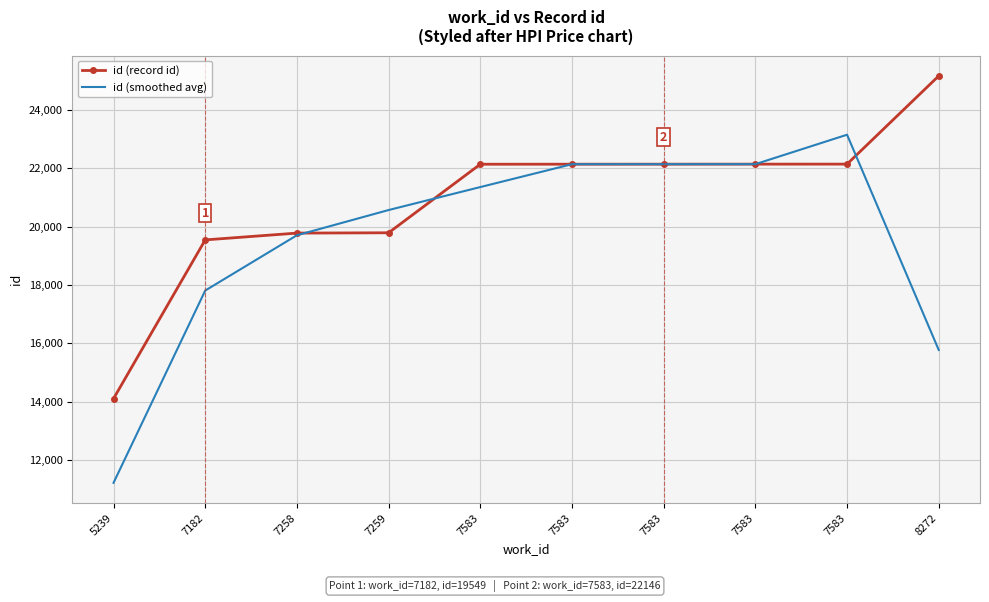

What are all the series names shown in the legend?

id (record id), id (smoothed avg)